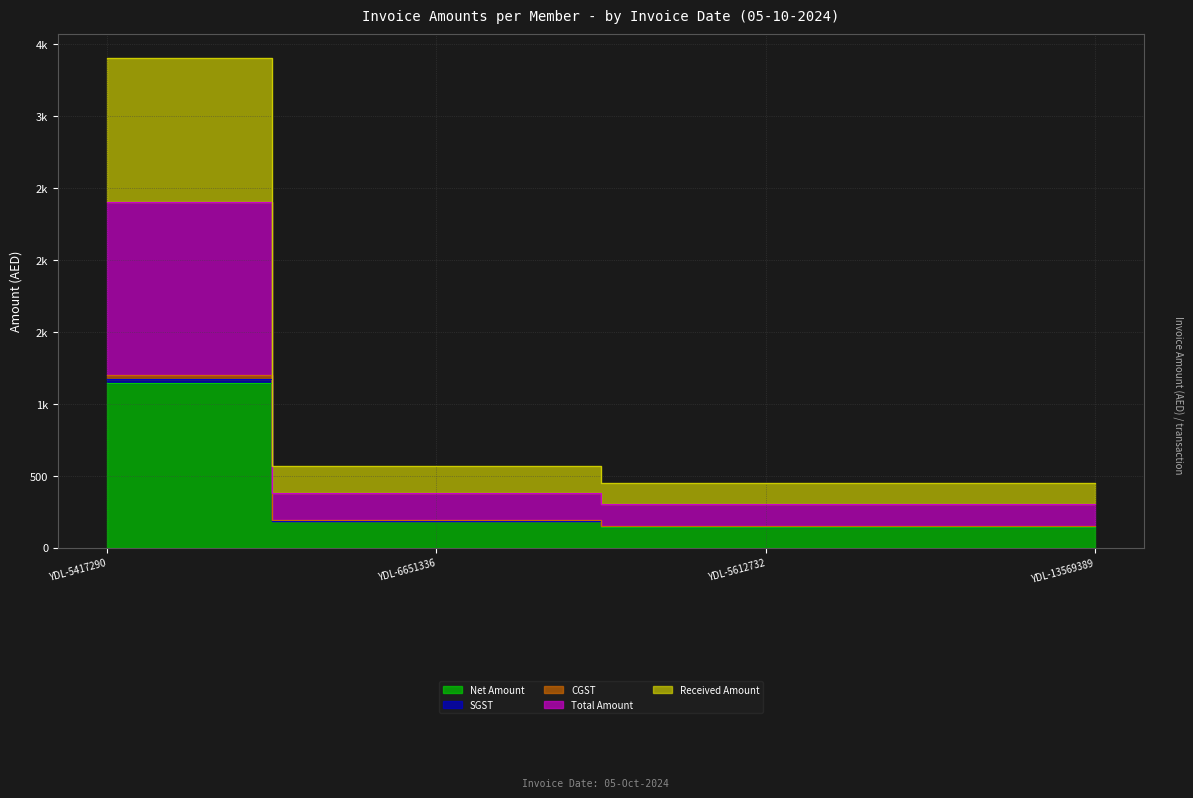

Where does the Received Amount series first go above 570?

YDL-5417290